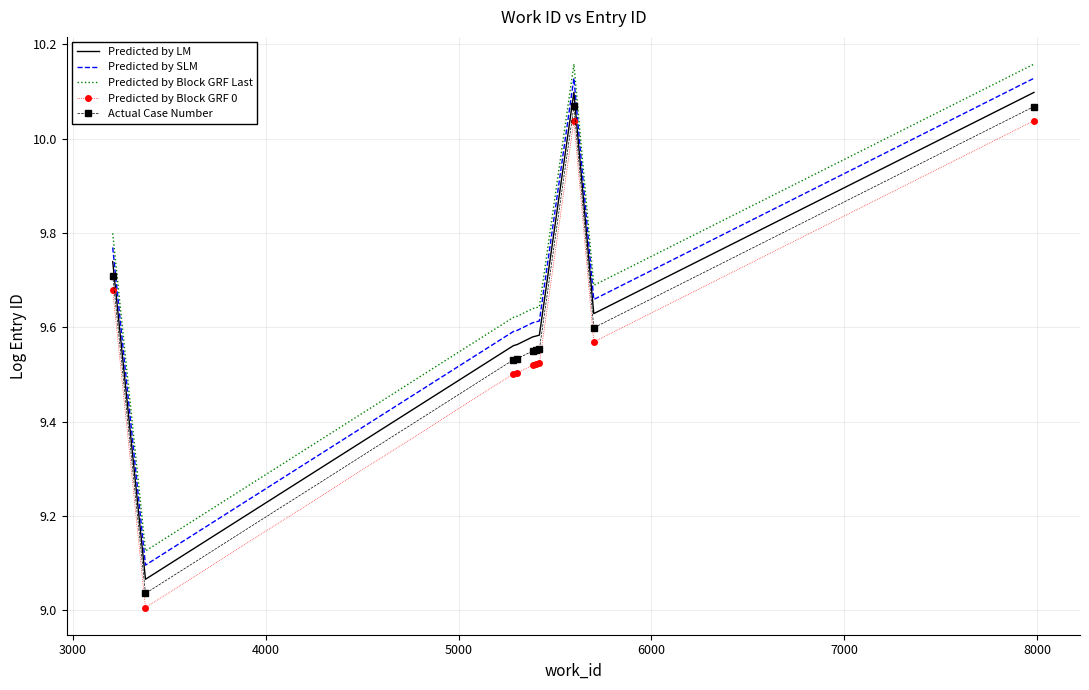

Rank the series by their average value, from lowest to highest.

Predicted by Block GRF 0, Actual Case Number, Predicted by LM, Predicted by SLM, Predicted by Block GRF Last